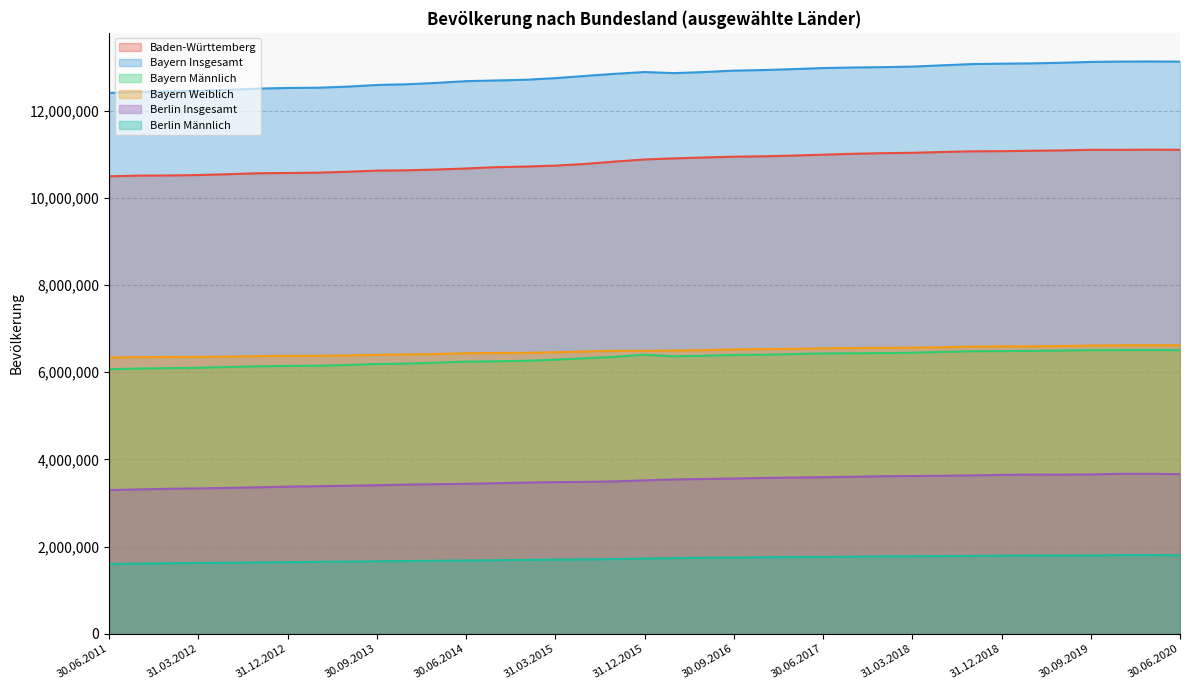

At which label does Berlin Insgesamt first exceed 3520031?

31.03.2016